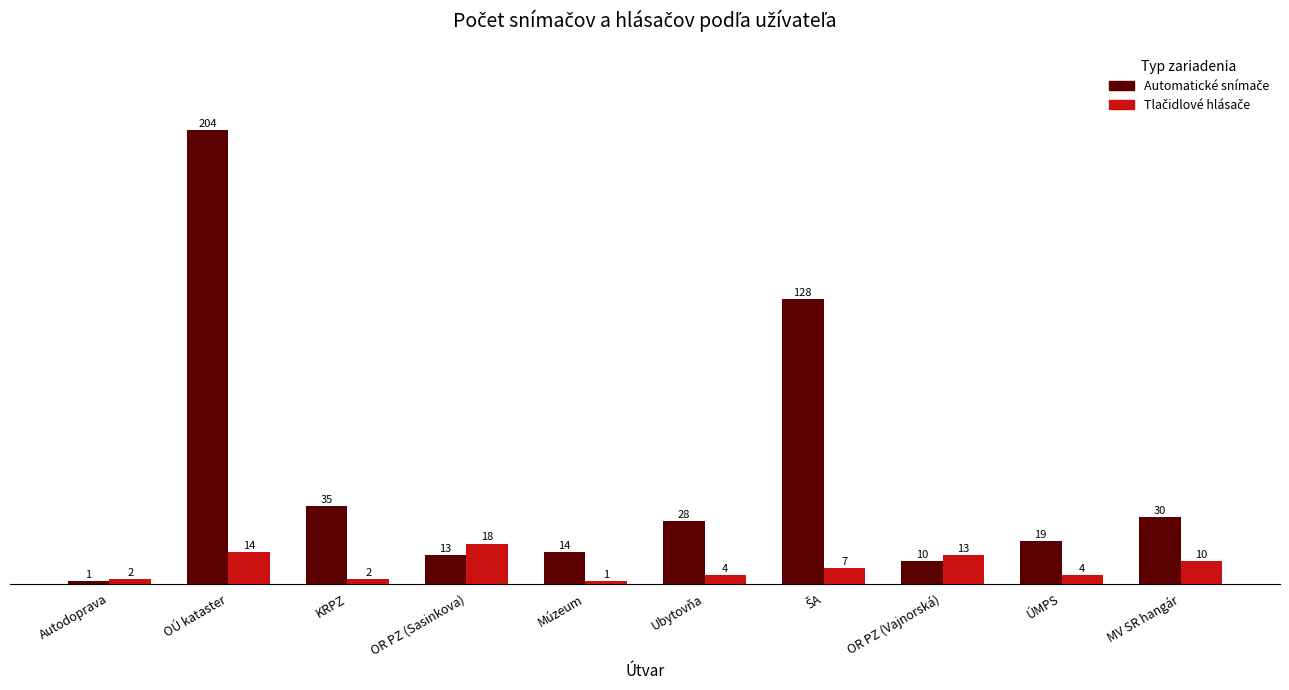

What is the greatest value displayed?

204